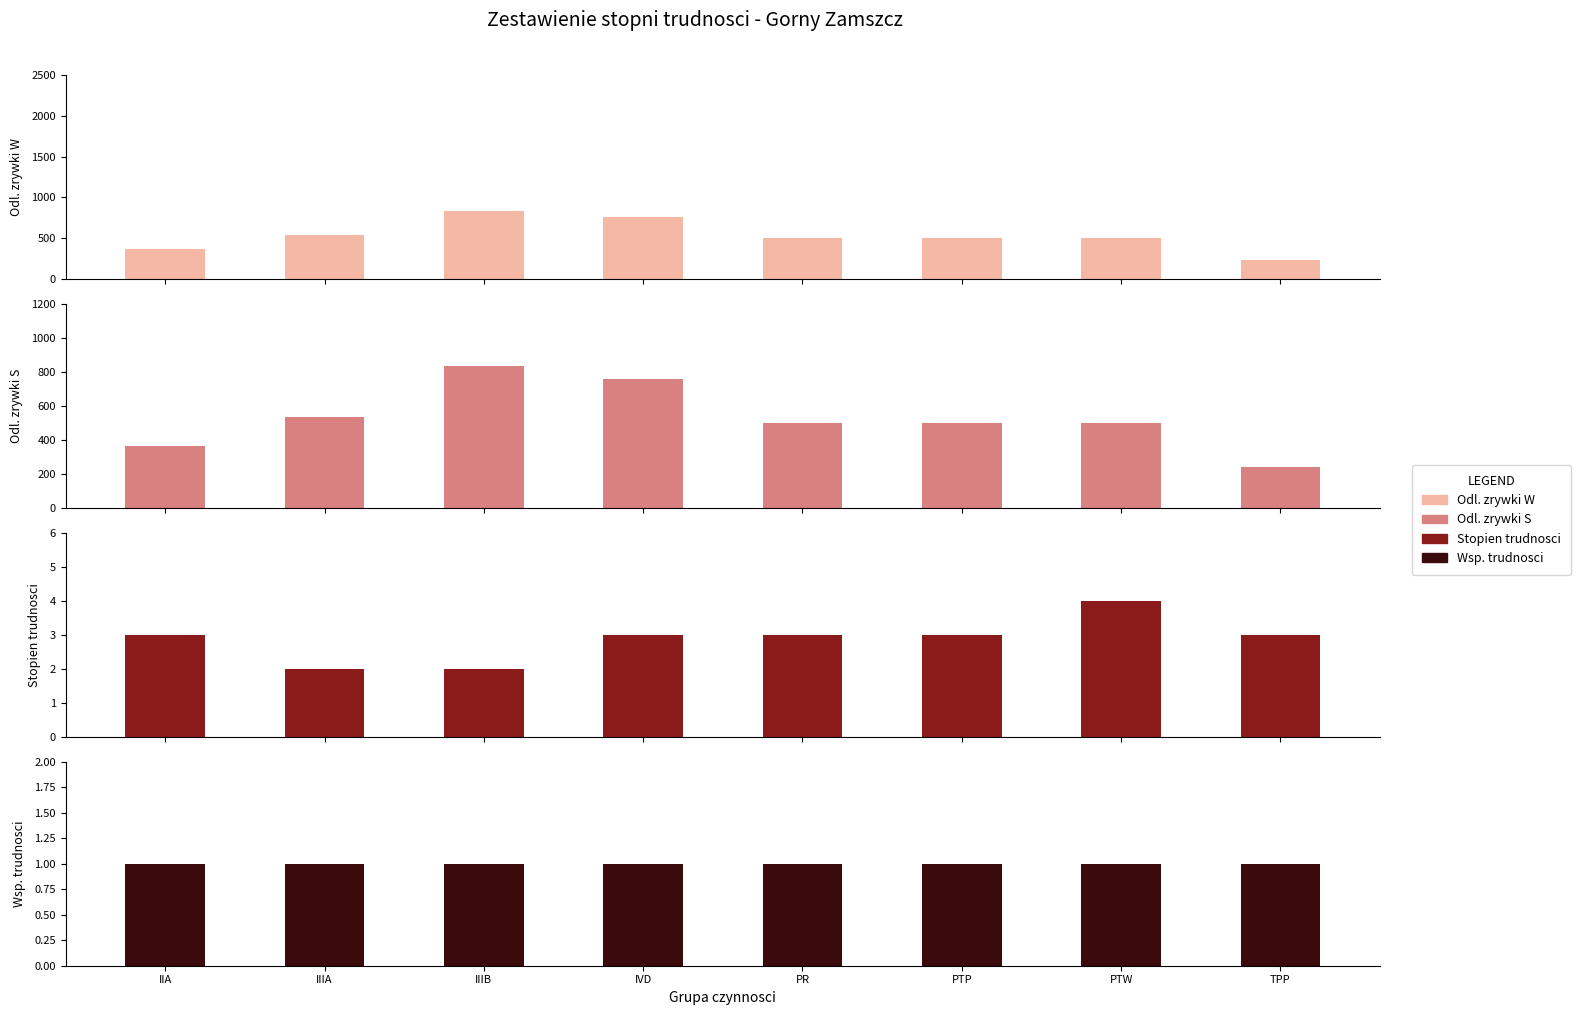

Is it true that Stopien trudnosci equals 4 at PTW?

True